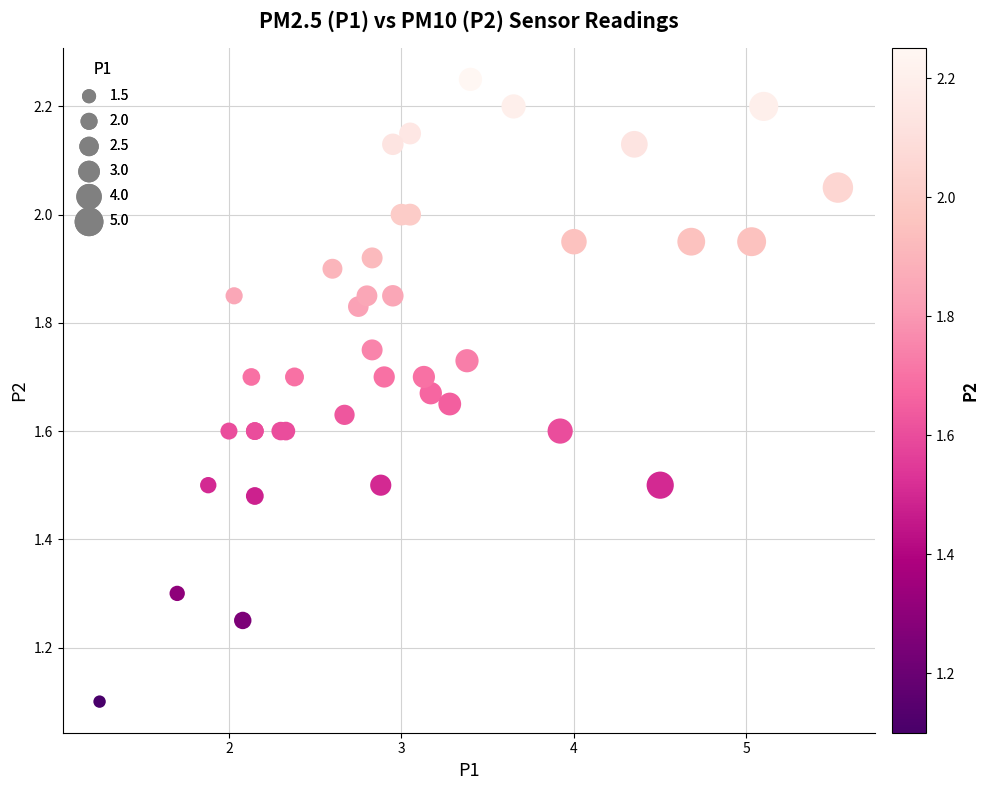

What Y value in the scatter plot is closest to 1?

1.1